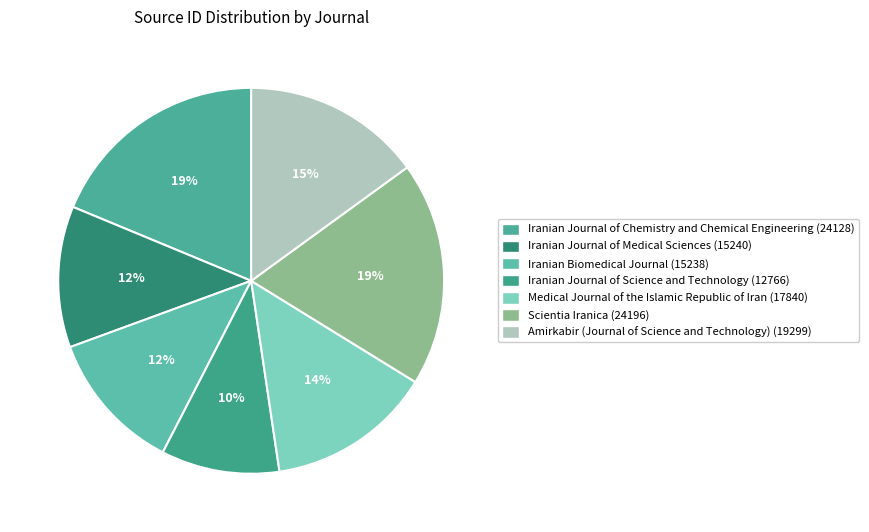

How many segments does this pie chart have?

7